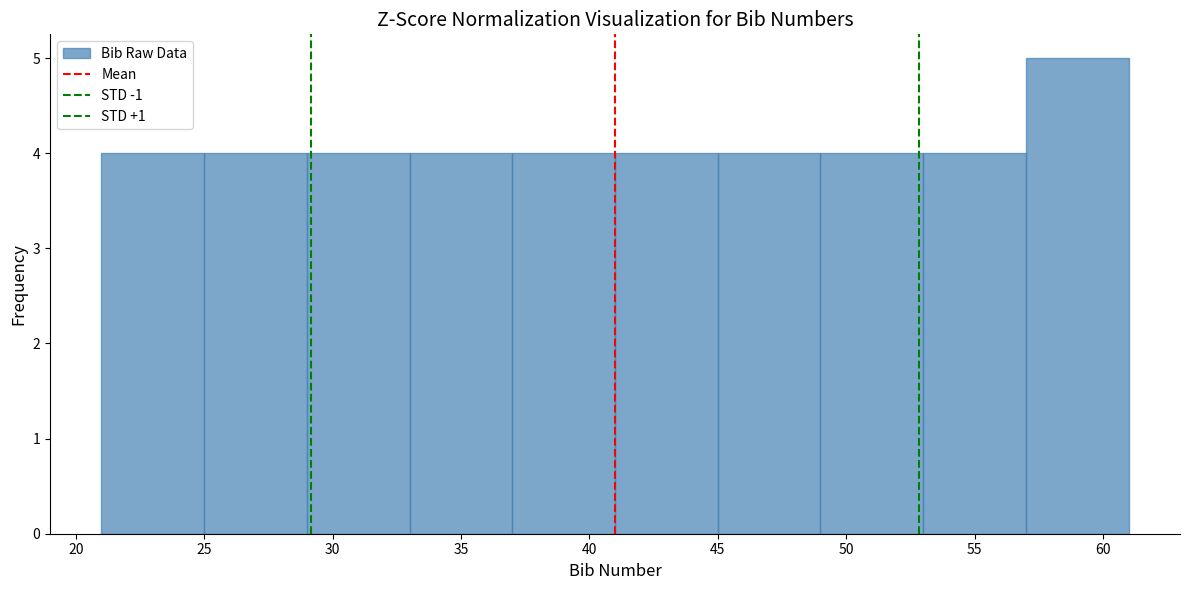

Reading left to right, transcribe this chart: for each bar, give the range it covers on the x-axis and its height. The values are not printed on the chart, so give them approximately, as read against the axis.

21 to 25: 4
25 to 29: 4
29 to 33: 4
33 to 37: 4
37 to 41: 4
41 to 45: 4
45 to 49: 4
49 to 53: 4
53 to 57: 4
57 to 61: 5